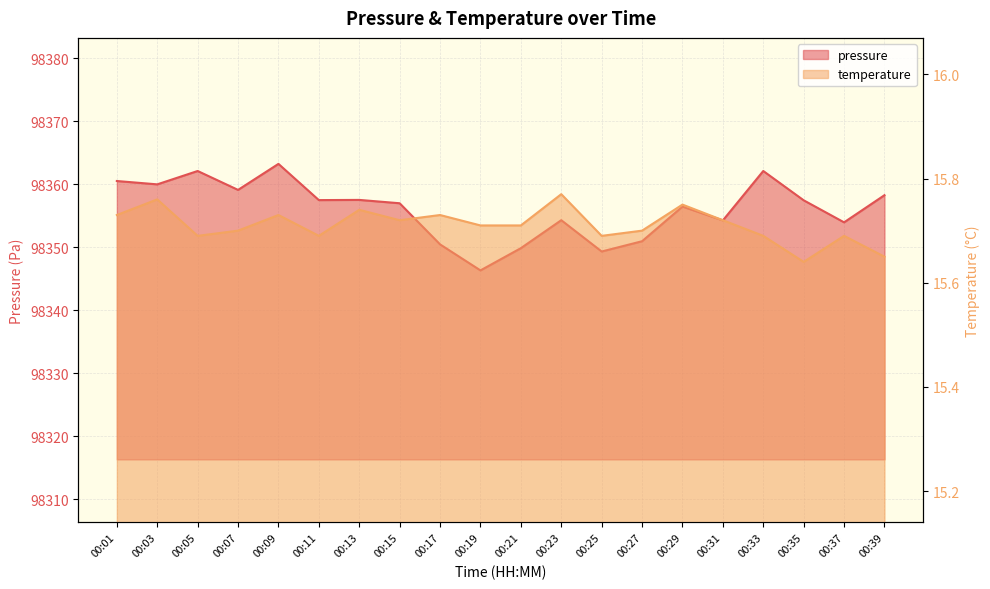

The temperature series shows 8.2 at 00:31. True or false?

False